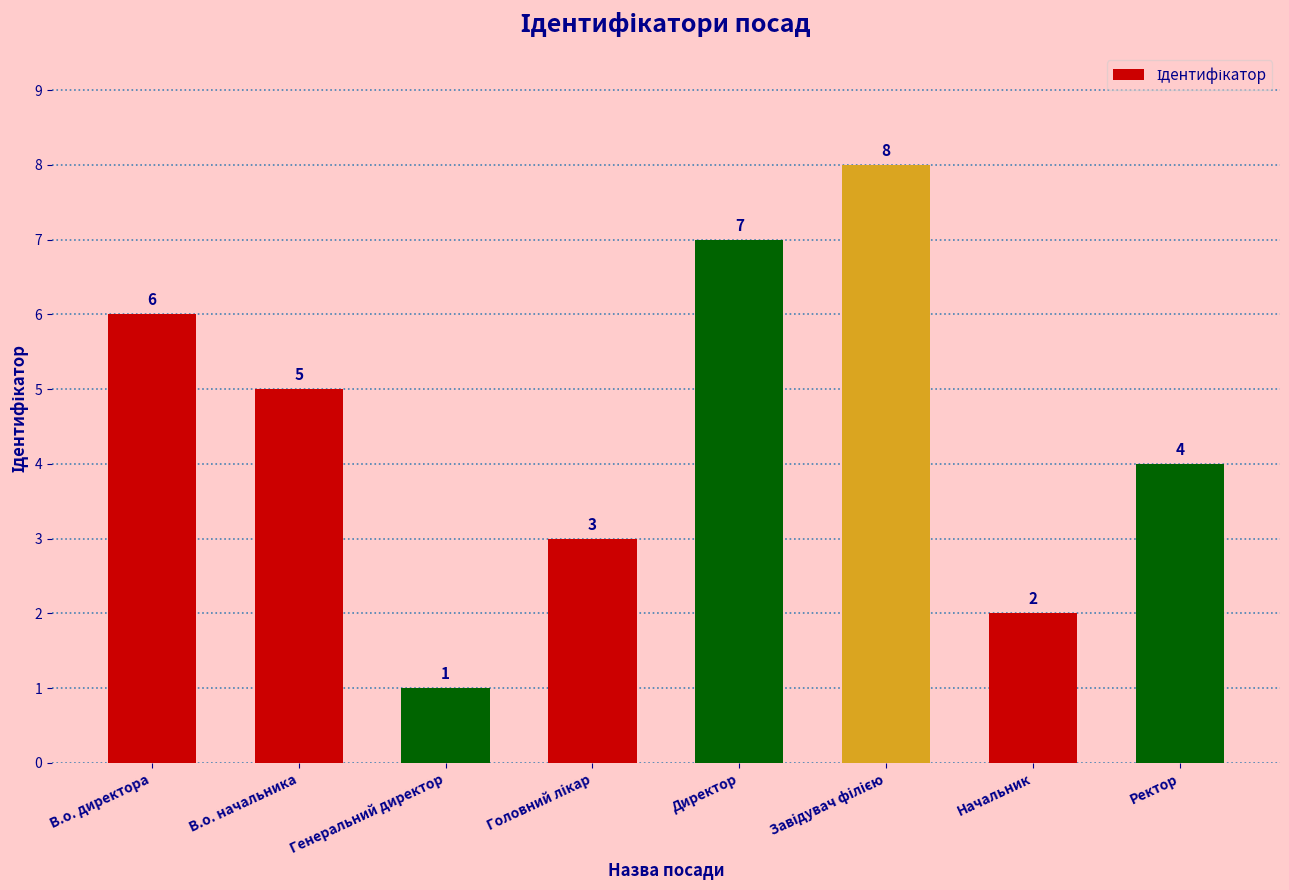

What is the difference between the values at В.о. начальника and Начальник?

3